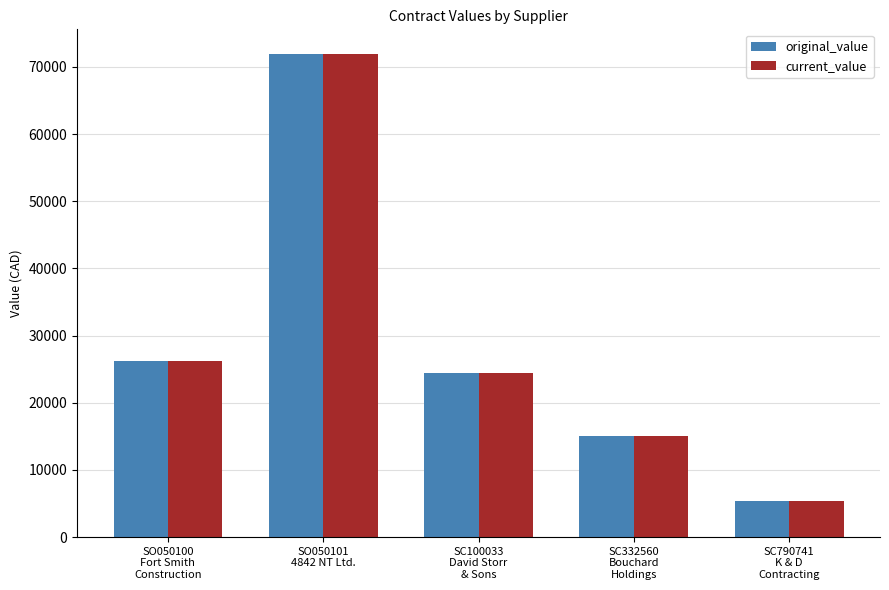

What is the minimum value for original_value?

5401